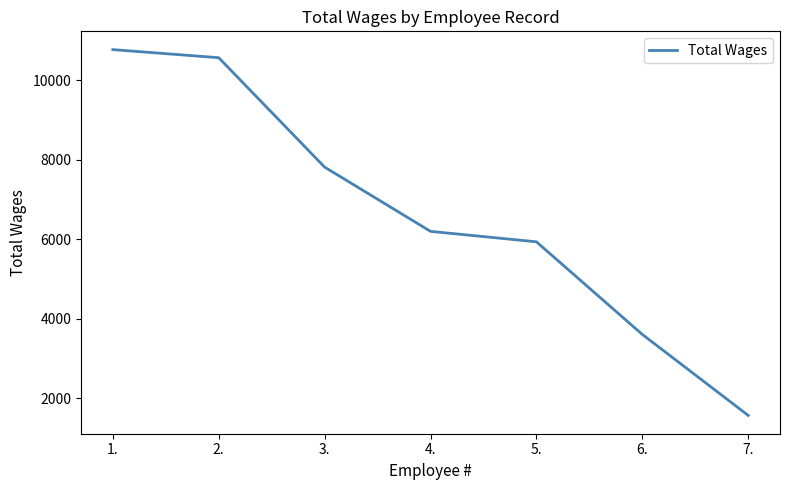

Count the number of categories in the chart.

7